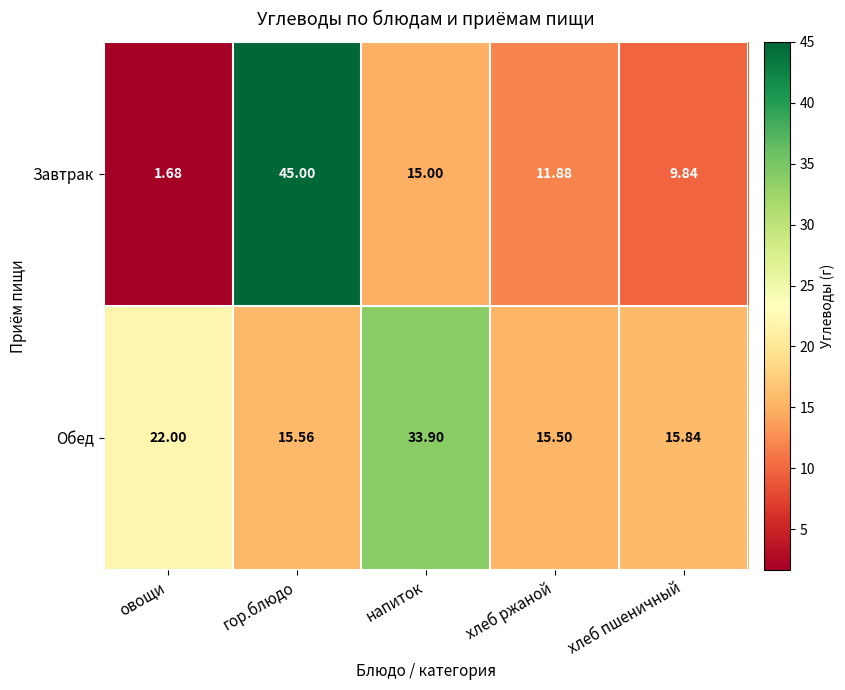

Count the number of categories in the chart.

5